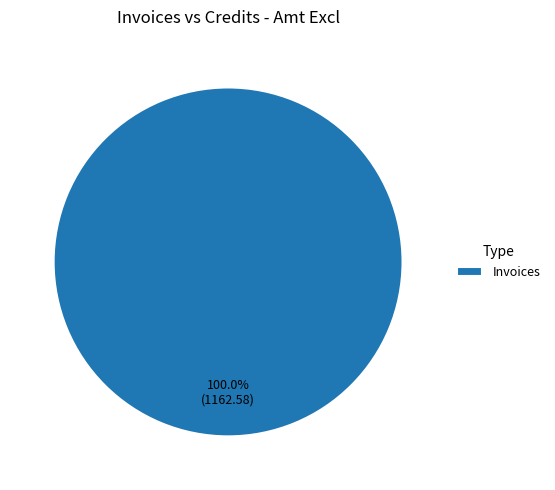

Rank the categories by value from highest to lowest.

Invoices